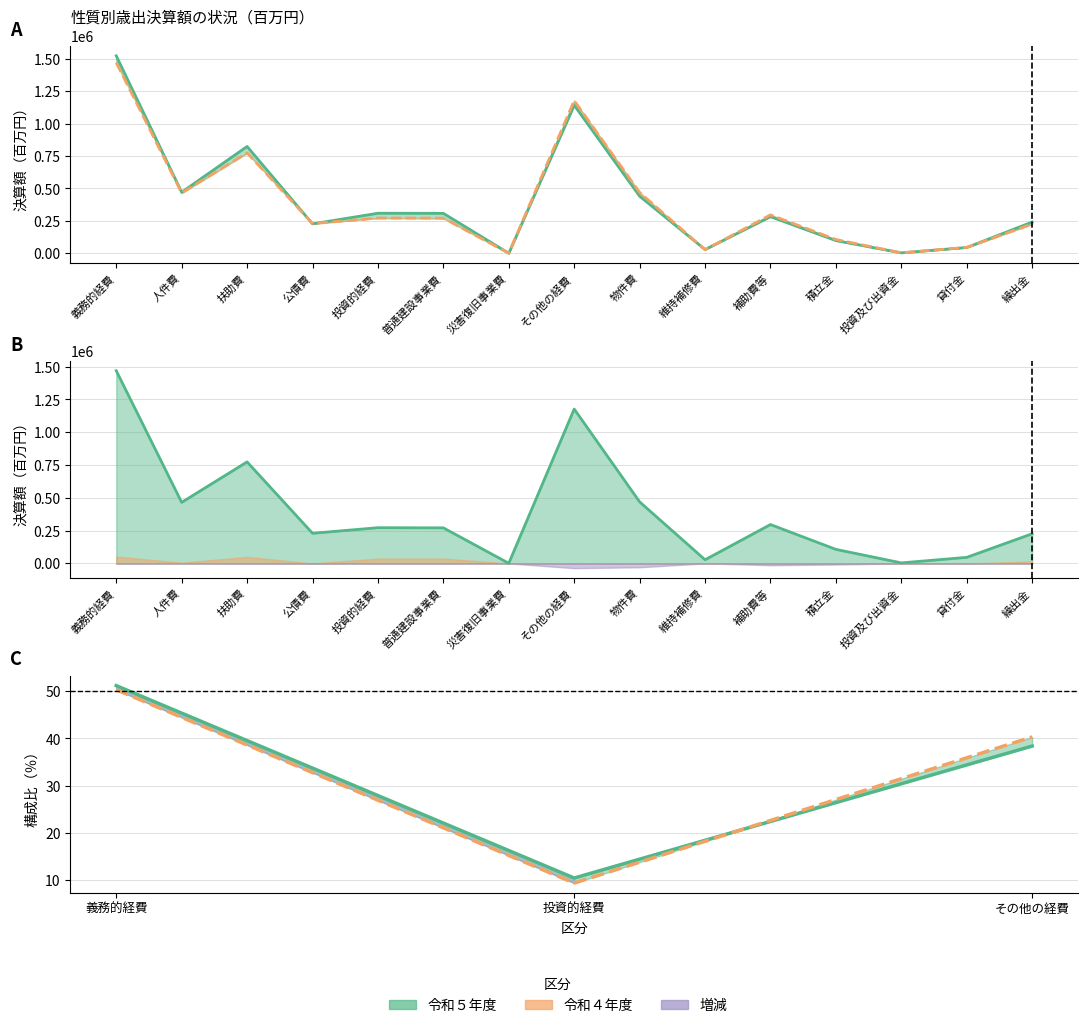

At which category does 令和５年度 決算額 reach its first local peak?

扶助費